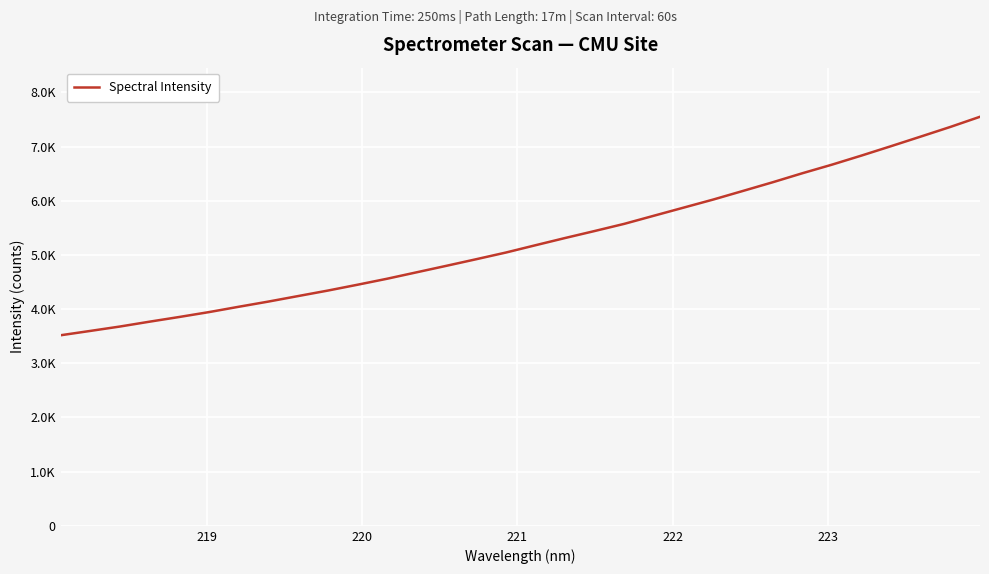

Does the chart display data point markers on the line(s)?

No